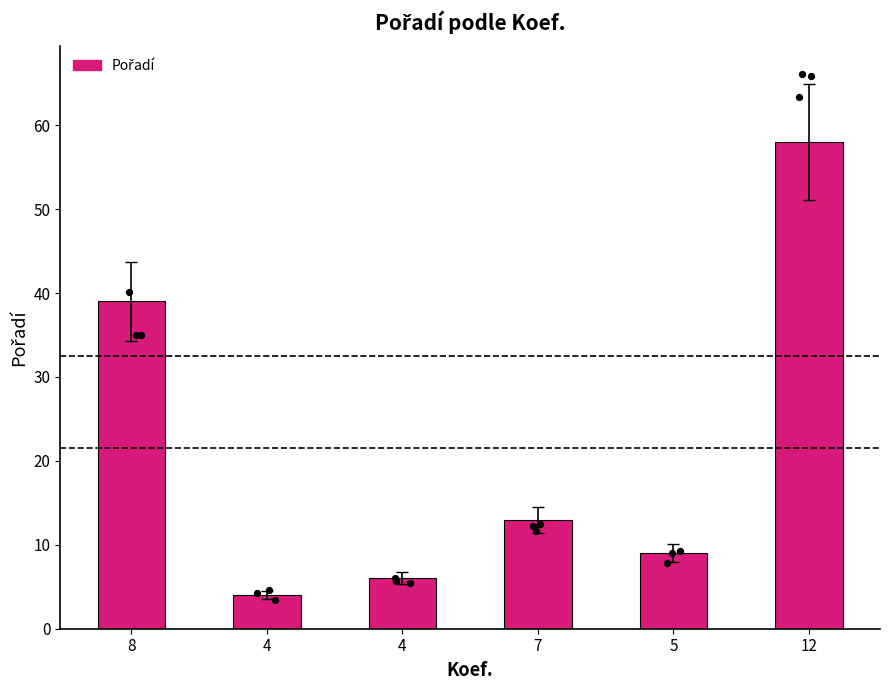

Between 5 and 8, which is larger?

8